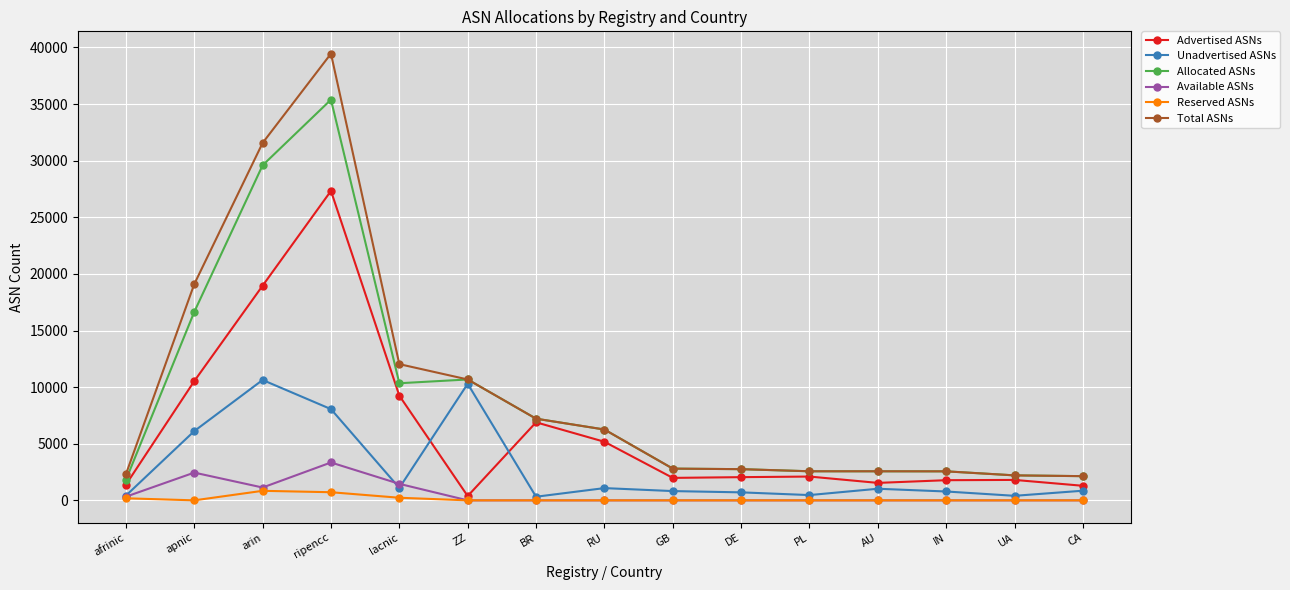

What are all the series names shown in the legend?

Advertised ASNs, Unadvertised ASNs, Allocated ASNs, Available ASNs, Reserved ASNs, Total ASNs